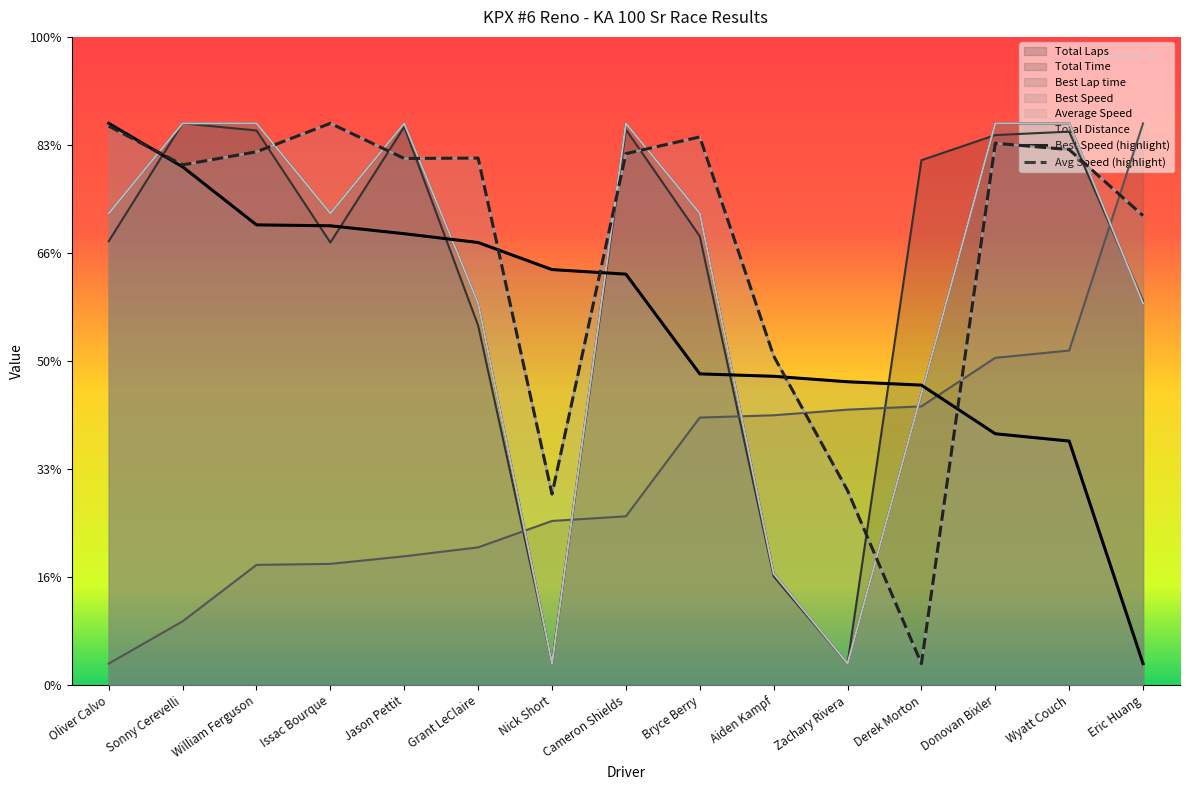

At which label does Total Laps reach its peak?

Sonny Cerevelli